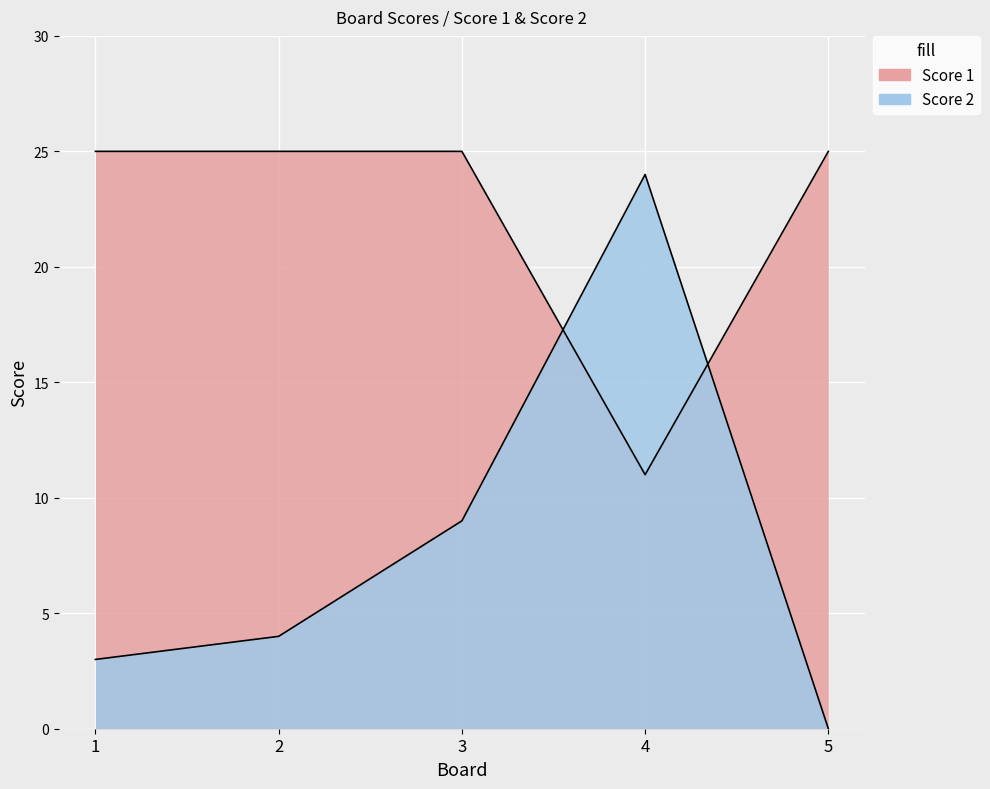

How many data points does each series have?

5